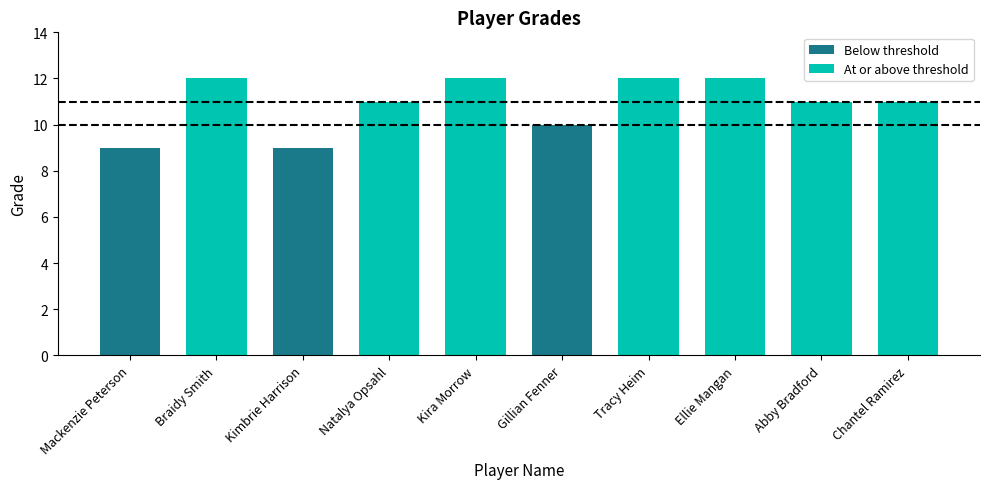

What is the ratio of the value at Tracy Heim to the value at Kimbrie Harrison?

1.3